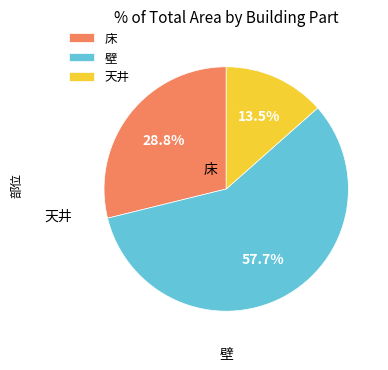

What is the smallest slice in the pie chart?

天井